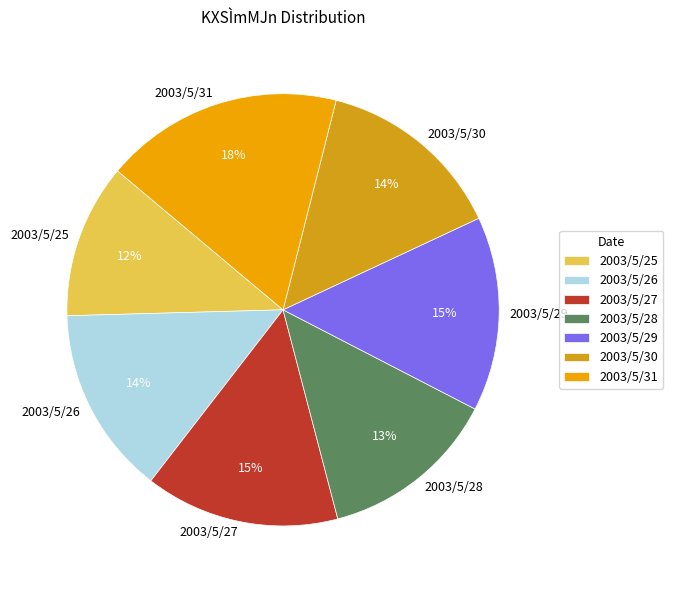

Does 2003/5/31 represent more than half of the total?

No